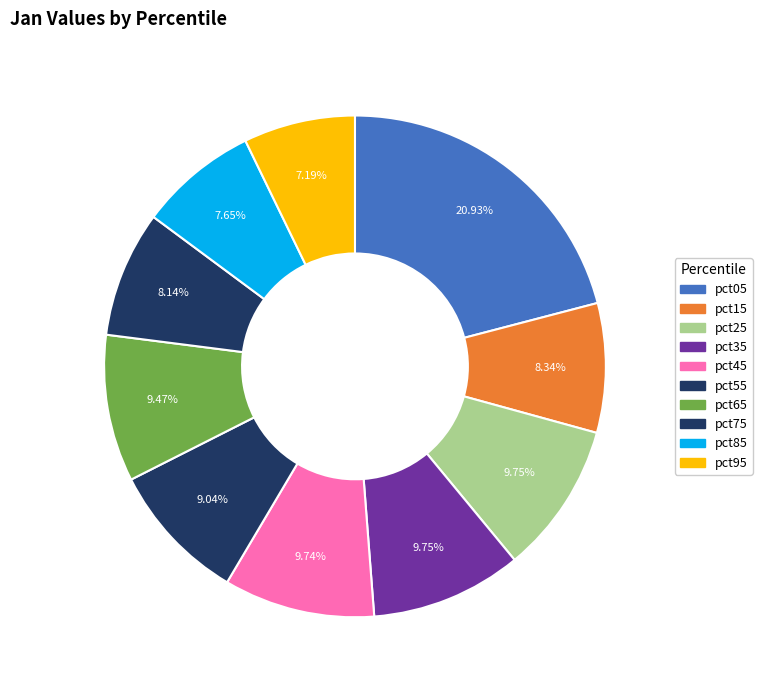

Count the number of slices in the pie.

10